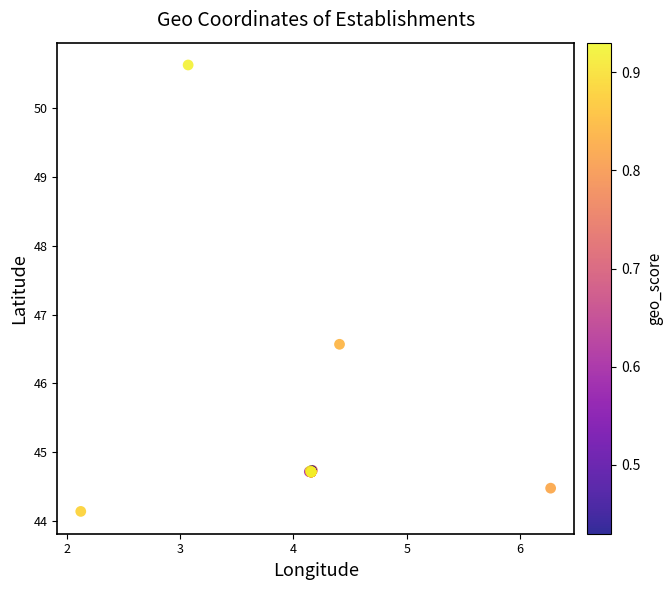

What Y value in the scatter plot is closest to 47?

46.6